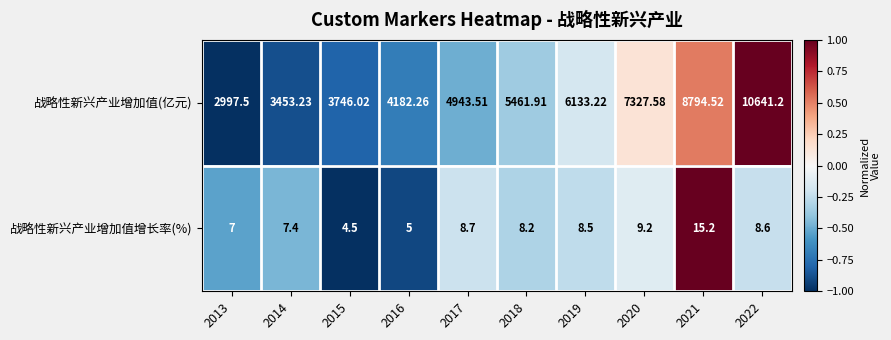

How many distinct data groups are displayed?

2